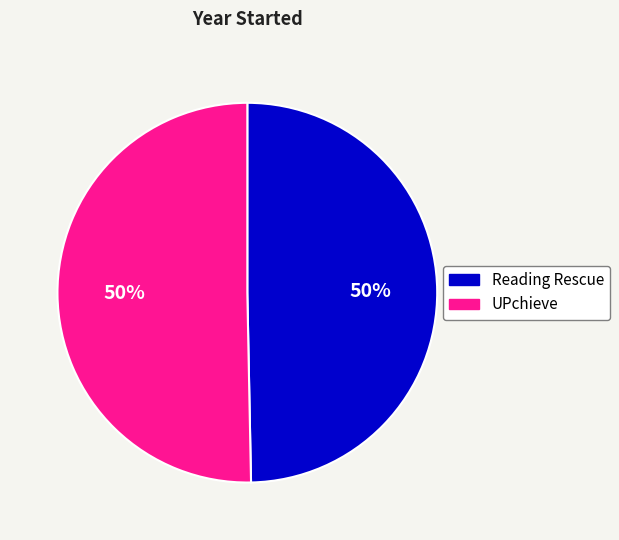

What is the ratio of the value at Reading Rescue to the value at UPchieve?

1.0